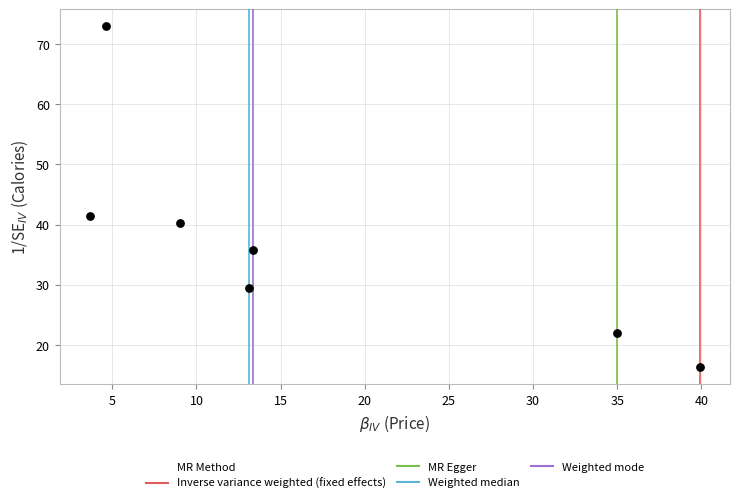

What Y value in the scatter plot is closest to 44?

41.5